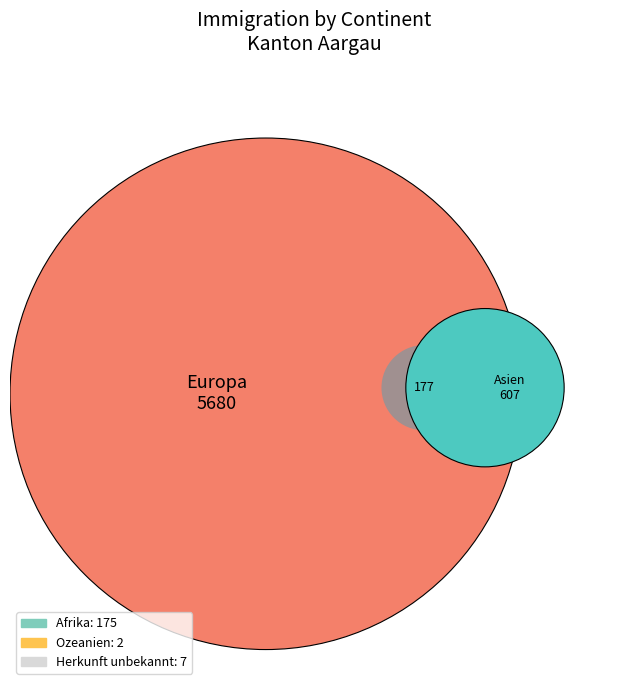

Which slice represents more than half of the pie?

Europa